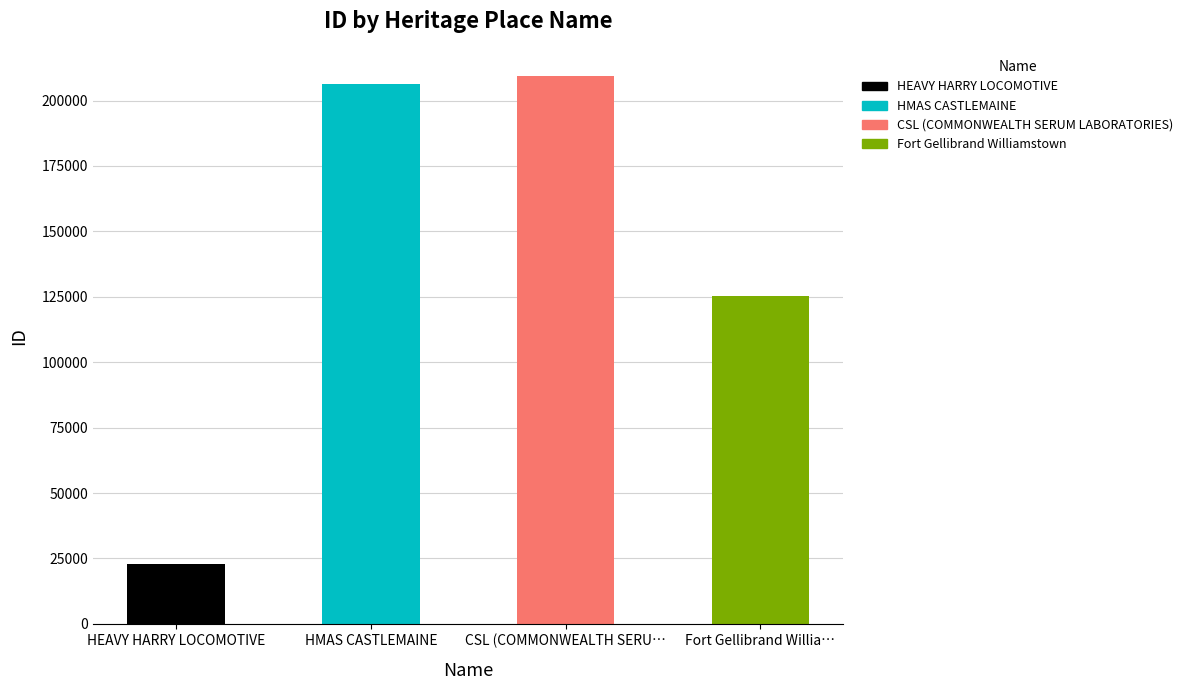

Read the value at Fort Gellibrand Willia…, to the nearest 10.

125290